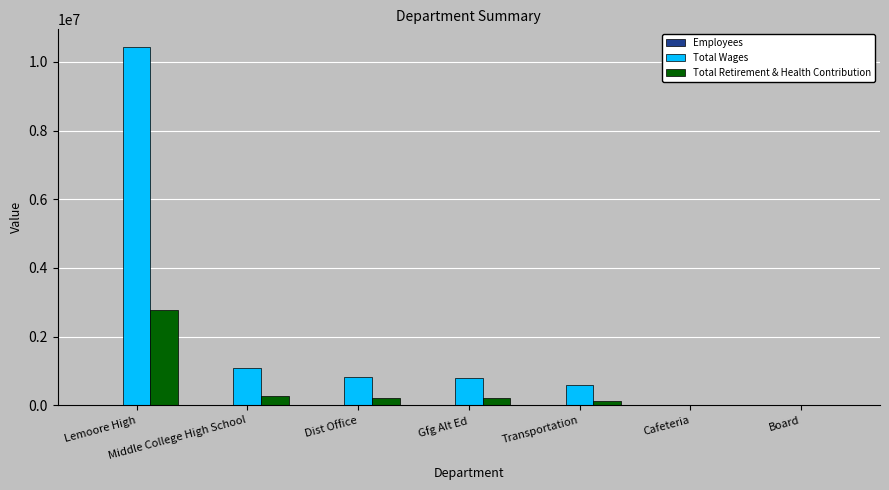

Does the chart contain stacked bars?

No